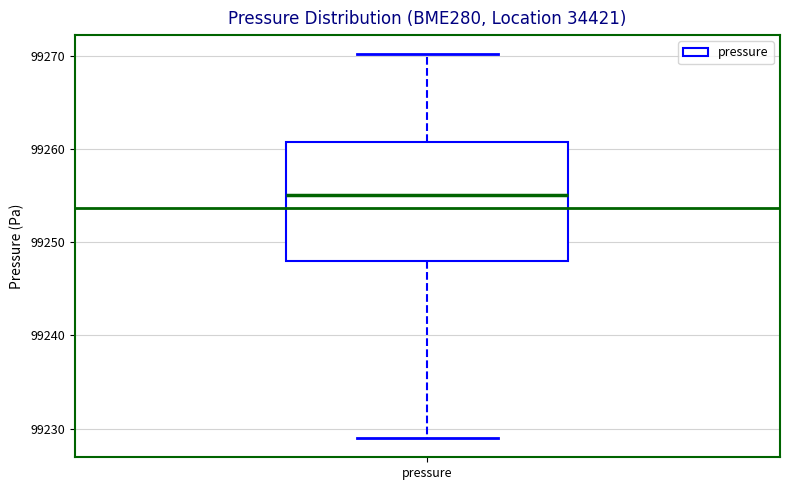

Read this box plot against the y-axis: the position of the median line, the range covered by the box, and the ends of both whiskers. The values are not printed on the chart, so give them approximately, as read against the axis.

median 99255, box 99248 to 99261, whiskers 99229 to 99270